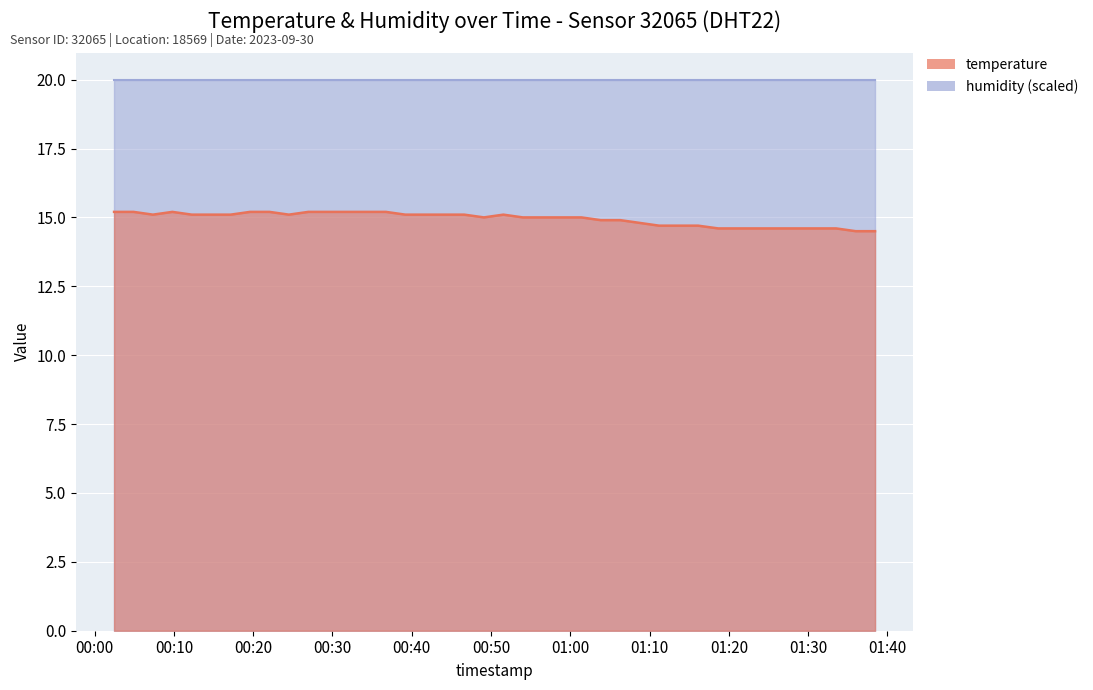

Rank the categories by value from highest to lowest.

2023-09-30T00:02:27, 2023-09-30T00:04:54, 2023-09-30T00:09:48, 2023-09-30T00:19:36, 2023-09-30T00:22:03, 2023-09-30T00:26:57, 2023-09-30T00:29:24, 2023-09-30T00:31:51, 2023-09-30T00:34:18, 2023-09-30T00:36:44, 2023-09-30T00:07:21, 2023-09-30T00:12:15, 2023-09-30T00:14:42, 2023-09-30T00:17:09, 2023-09-30T00:24:30, 2023-09-30T00:39:11, 2023-09-30T00:41:41, 2023-09-30T00:44:07, 2023-09-30T00:46:37, 2023-09-30T00:51:33, 2023-09-30T00:49:06, 2023-09-30T00:54:00, 2023-09-30T00:56:29, 2023-09-30T00:58:56, 2023-09-30T01:01:23, 2023-09-30T01:03:50, 2023-09-30T01:06:18, 2023-09-30T01:08:45, 2023-09-30T01:11:12, 2023-09-30T01:13:40, 2023-09-30T01:16:07, 2023-09-30T01:18:39, 2023-09-30T01:21:07, 2023-09-30T01:23:34, 2023-09-30T01:26:08, 2023-09-30T01:28:36, 2023-09-30T01:31:03, 2023-09-30T01:33:31, 2023-09-30T01:35:59, 2023-09-30T01:38:26